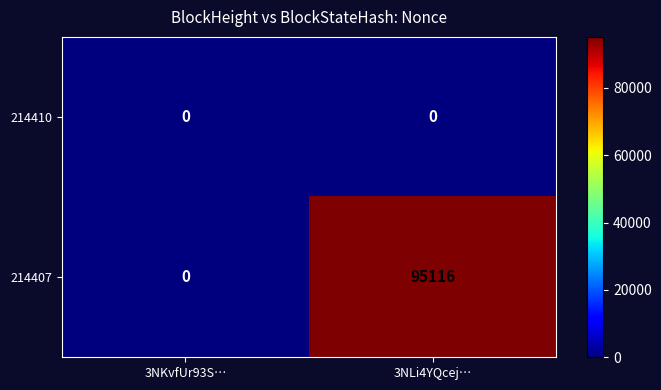

Rank the series by their maximum value, from lowest to highest.

214410, 214407